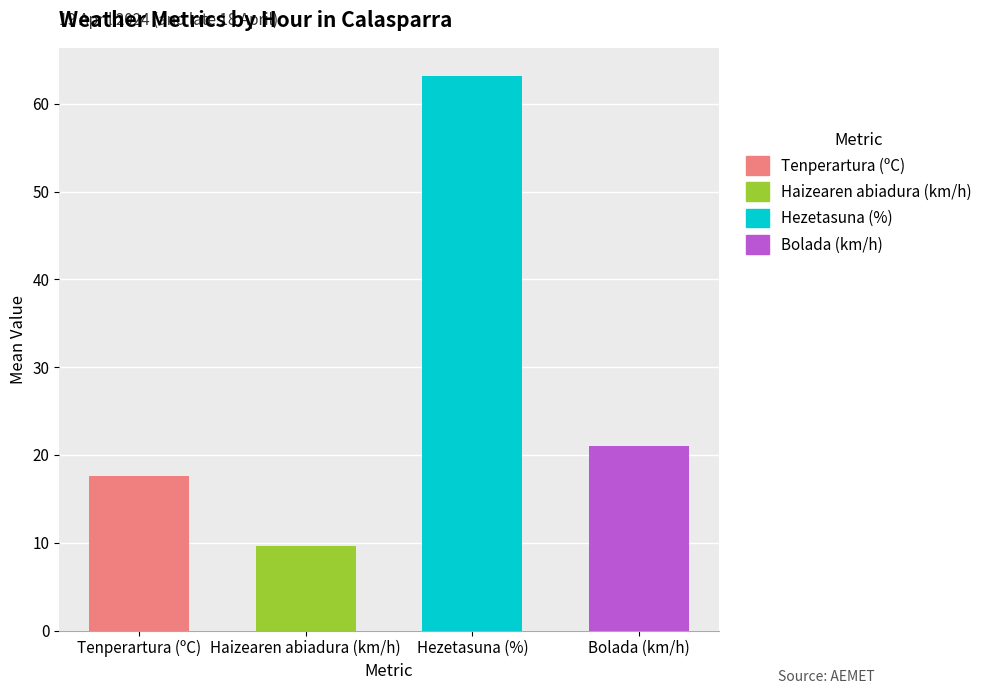

Count the number of categories in the chart.

4